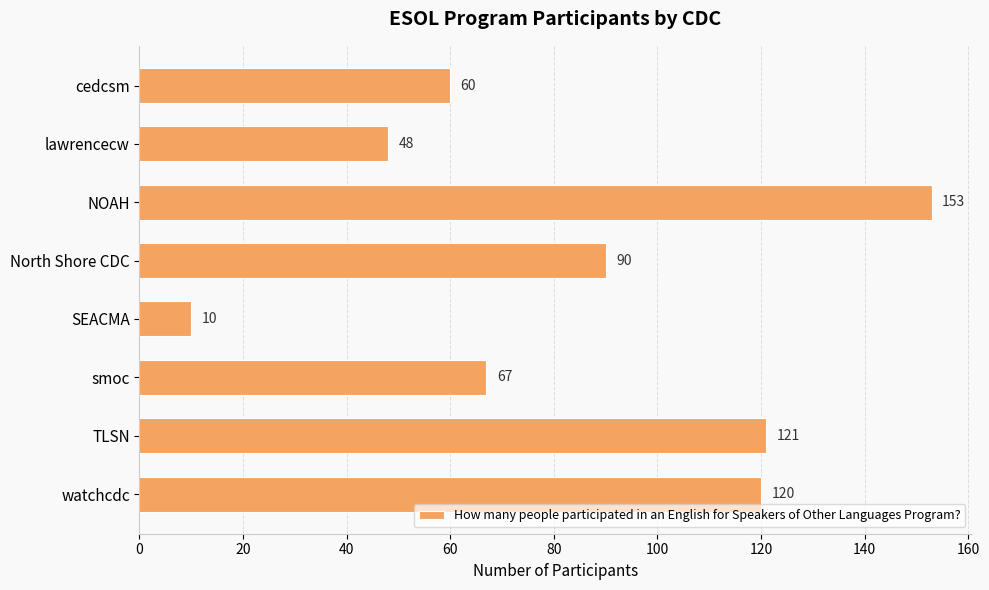

Reading top to bottom, what are all the values shown in this chart?

60	48	153	90	10	67	121	120